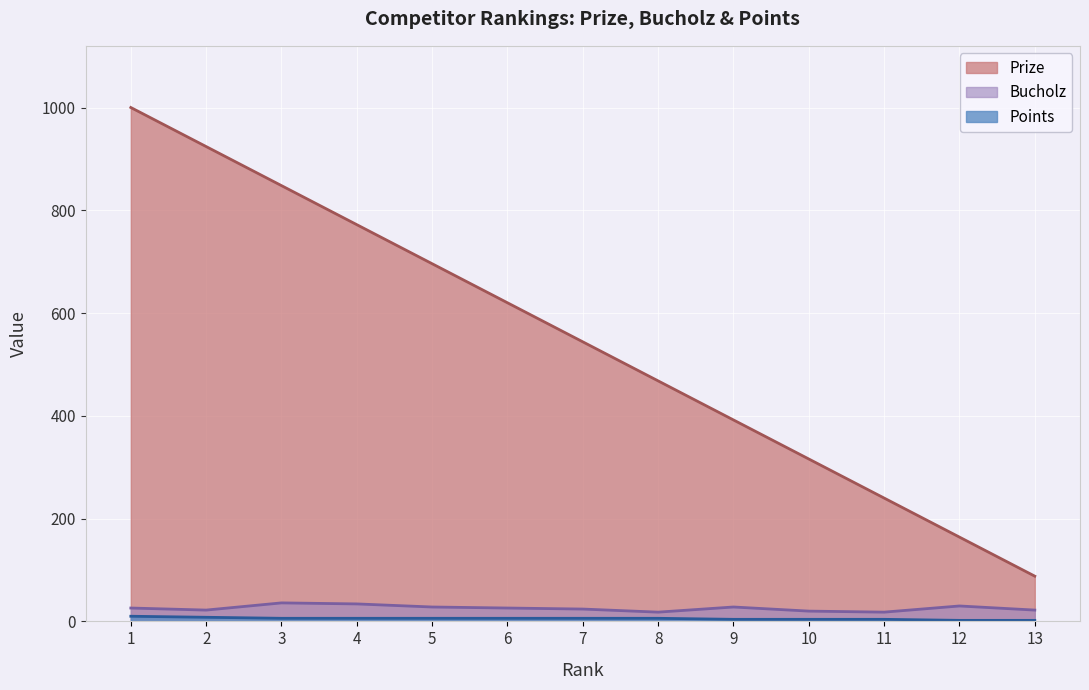

Reading left to right, extract all data points from this chart.

Prize: 1000	924	848	772	696	620	544	468	392	316	240	164	88
Bucholz: 26	22	36	34	28	26	24	18	28	20	18	30	22
Points: 10	8	6	6	6	6	6	6	4	4	4	2	2